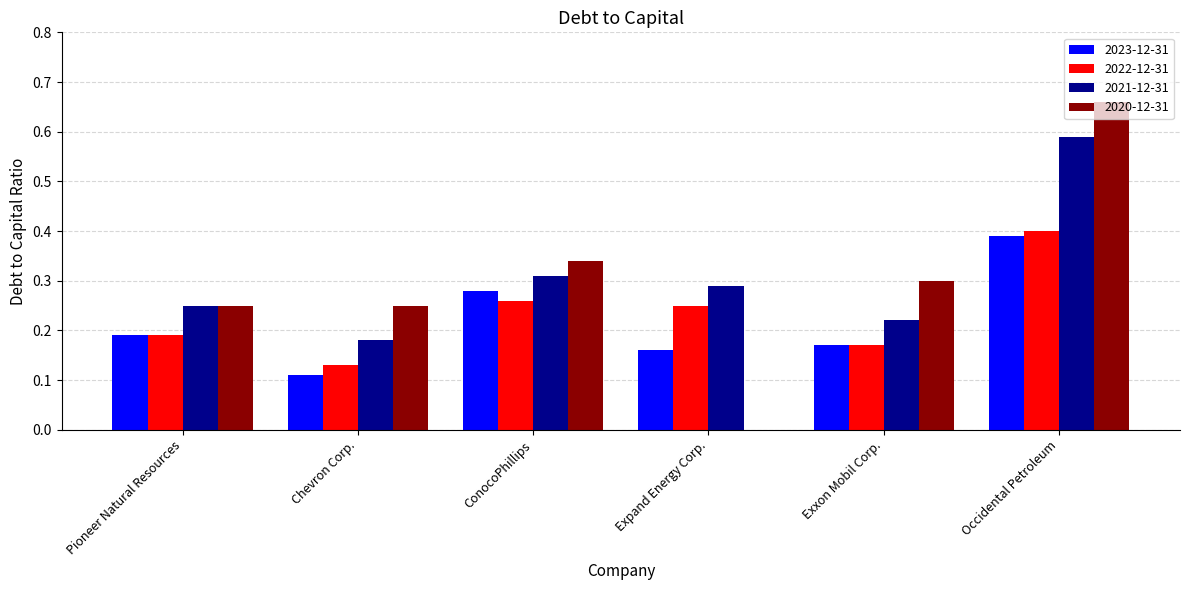

What are all the series names shown in the legend?

2023-12-31, 2022-12-31, 2021-12-31, 2020-12-31